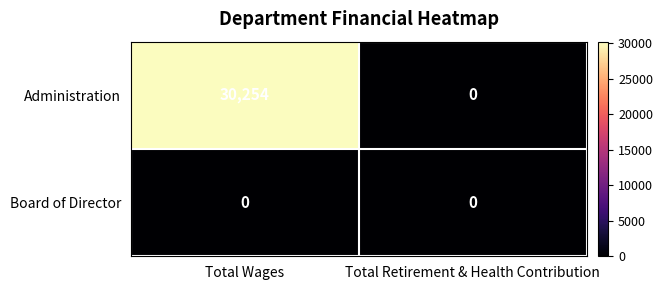

What is the difference between the maximum and minimum values in the Administration series?

30254